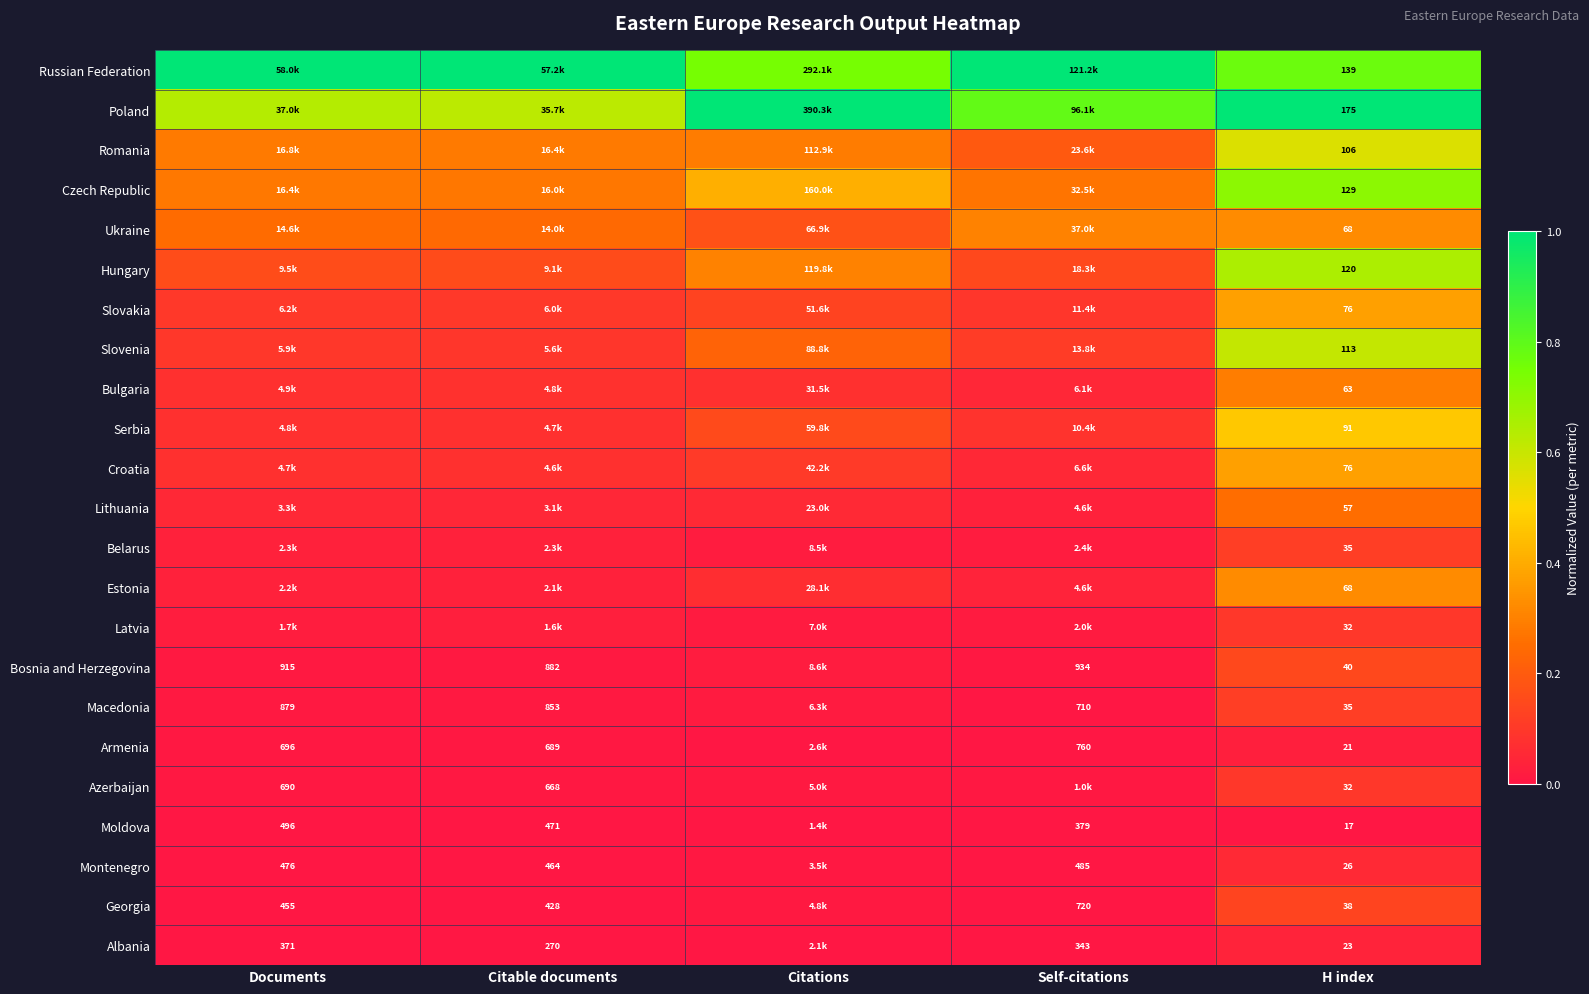

What is the sum of all Poland values?

4.0